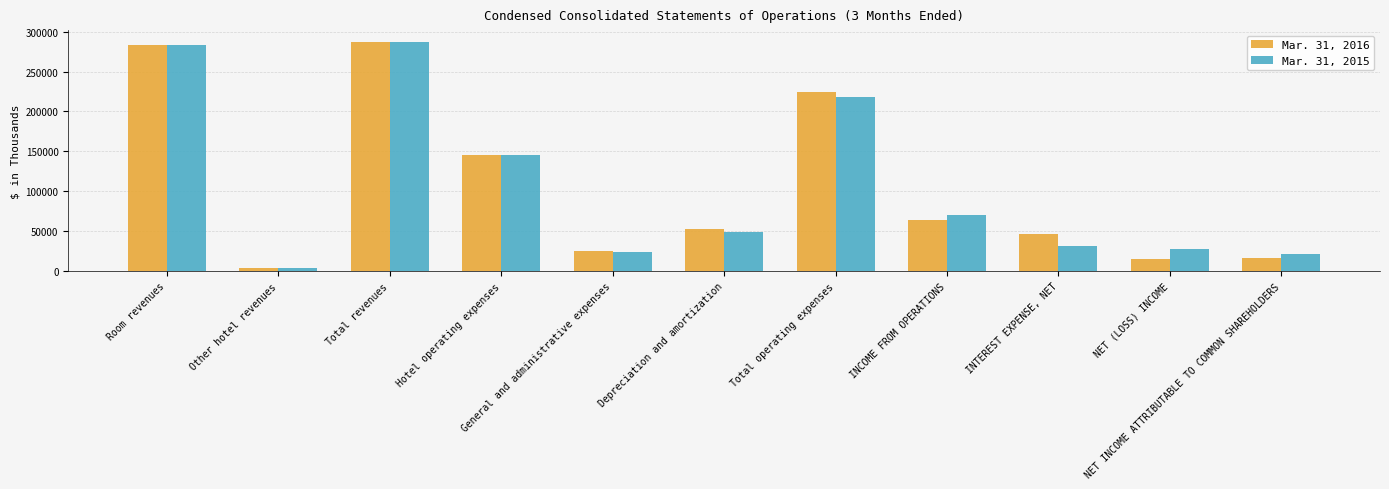

Which category has the lowest value in the Mar. 31, 2016 series?

Other hotel revenues